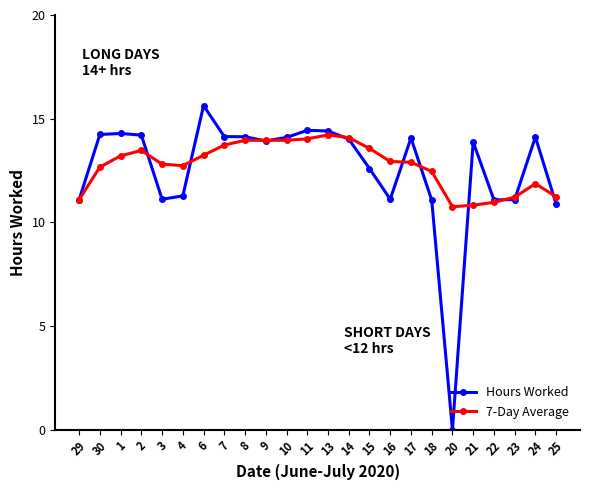

Which series has the largest range (max minus min)?

Hours Worked